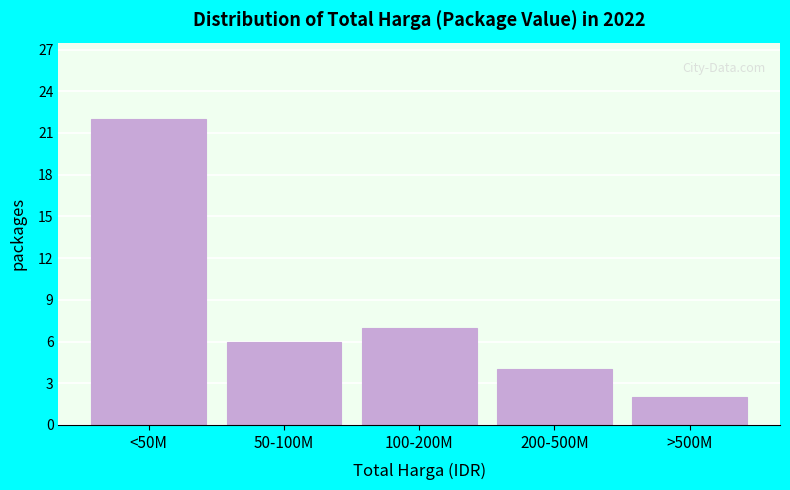

Reading left to right, extract all data points from this chart.

<50M=22	50-100M=6	100-200M=7	200-500M=4	>500M=2